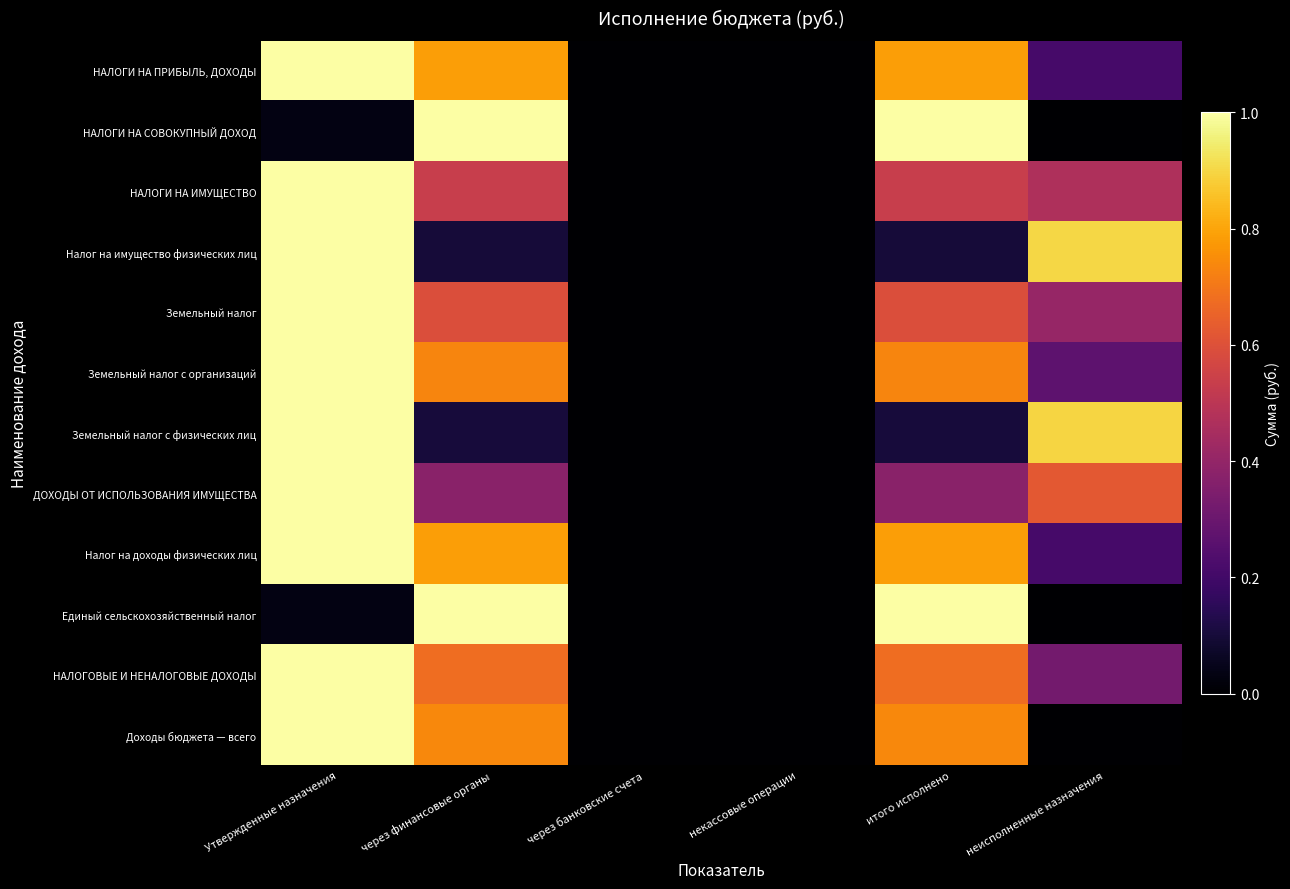

What is the total value across all series at через финансовые органы?

7.4